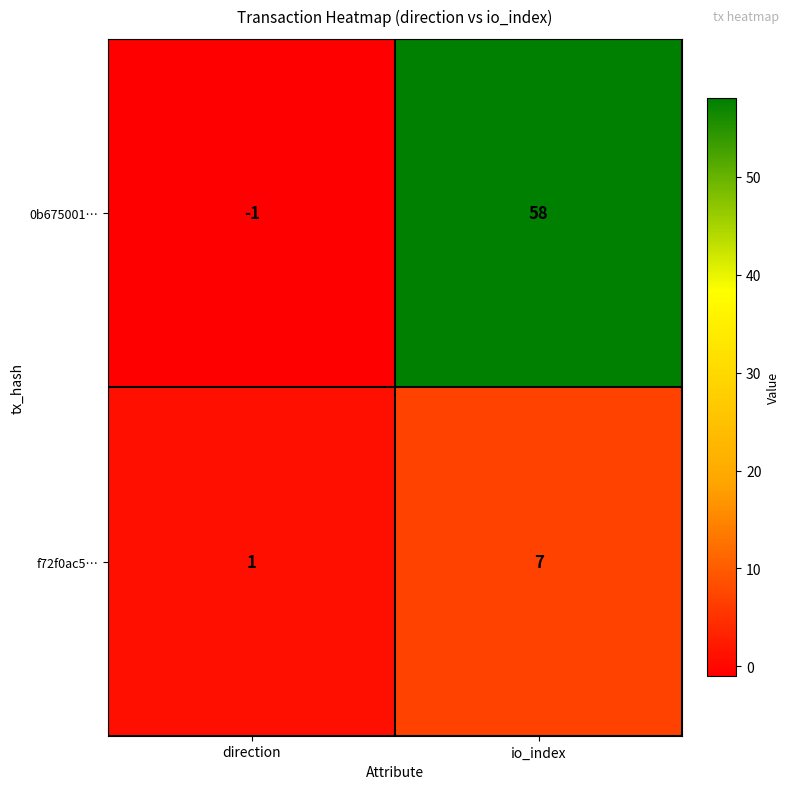

Is it true that f72f0ac5… equals 7 at io_index?

True